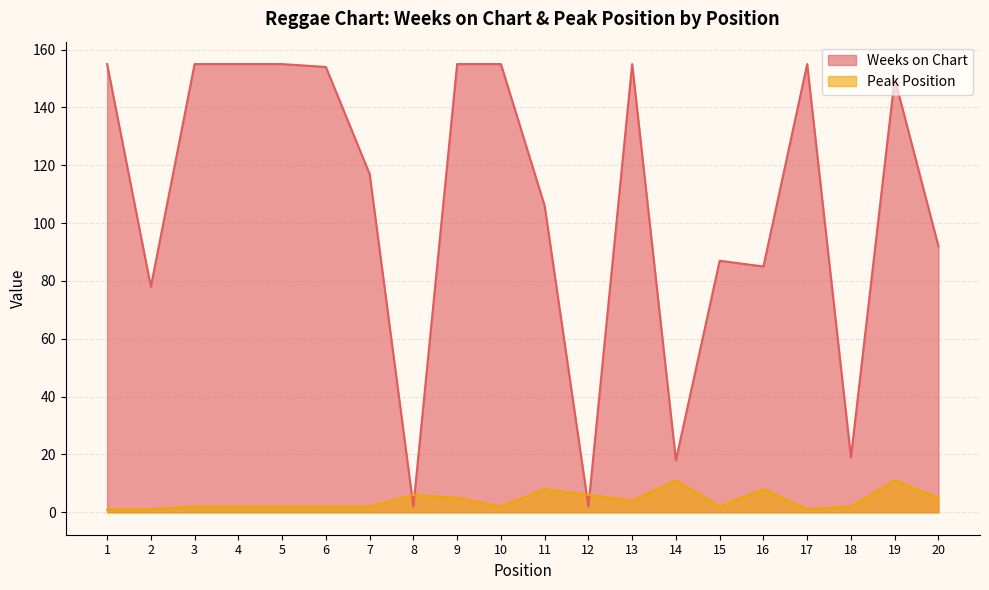

How many distinct data groups are displayed?

2